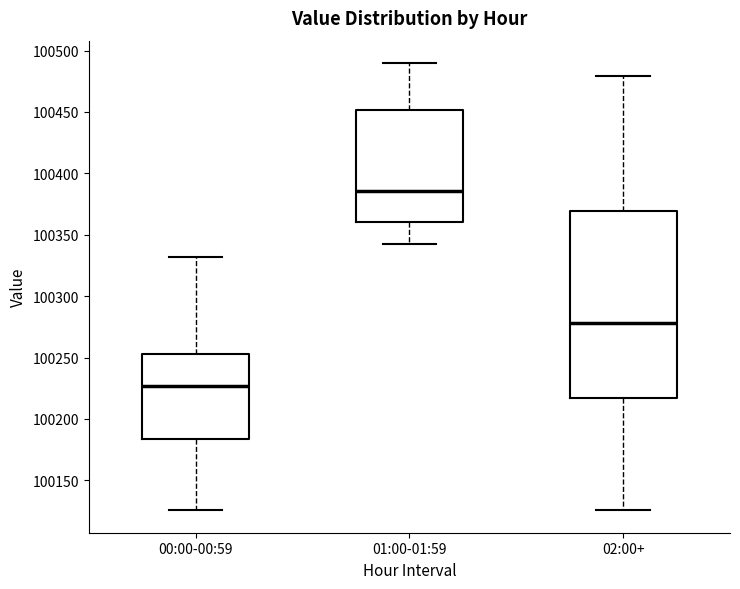

Which box's median line is the lowest?

00:00-00:59